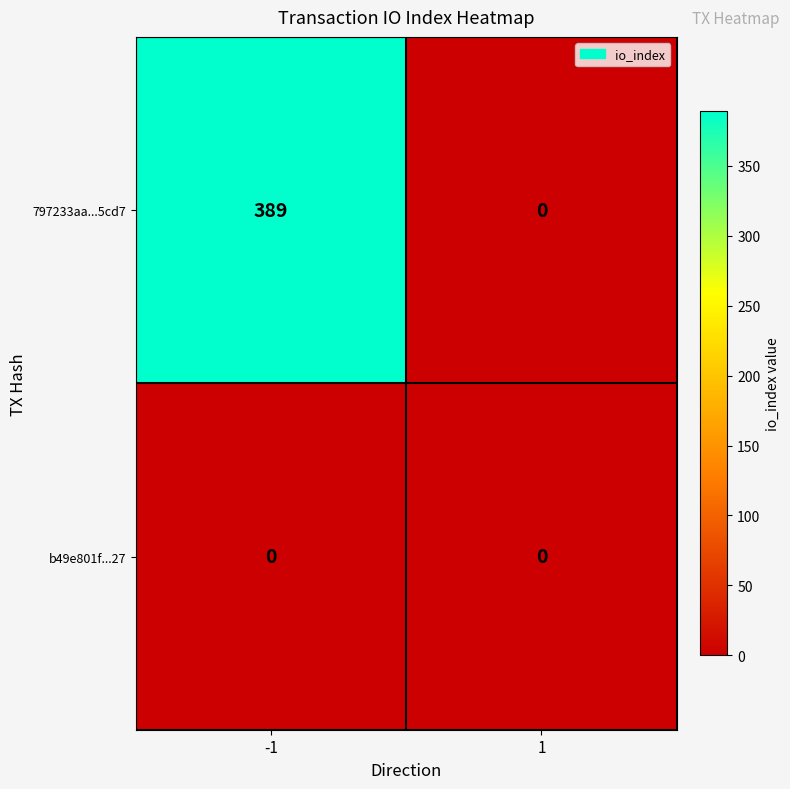

How many series are shown in this chart?

2